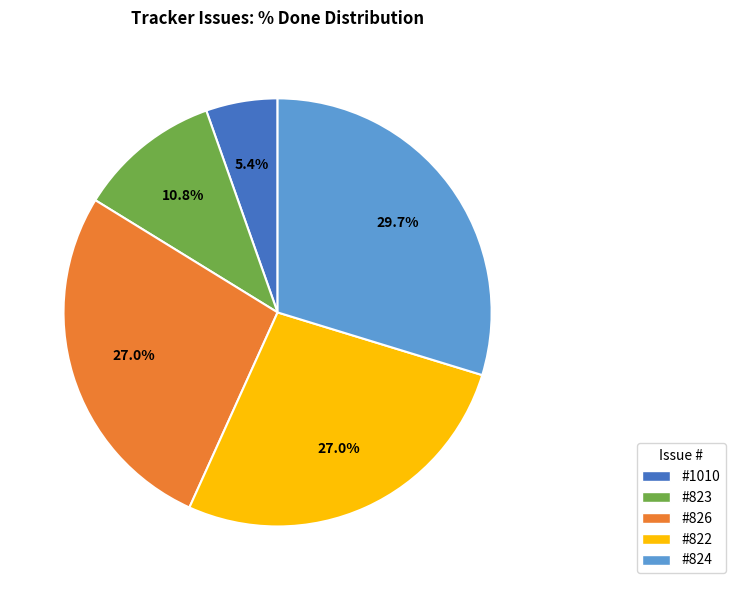

How many slices are in this pie chart?

5